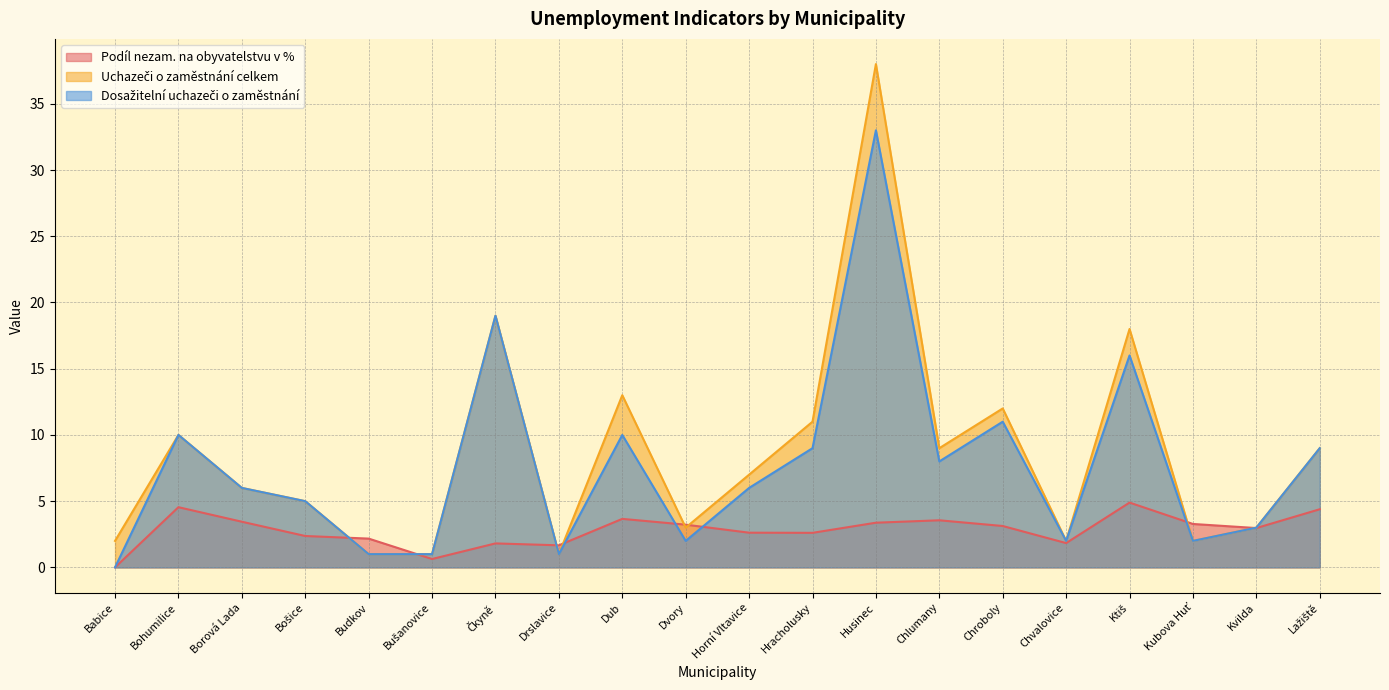

At which category is the sum across all series the highest?

Husinec